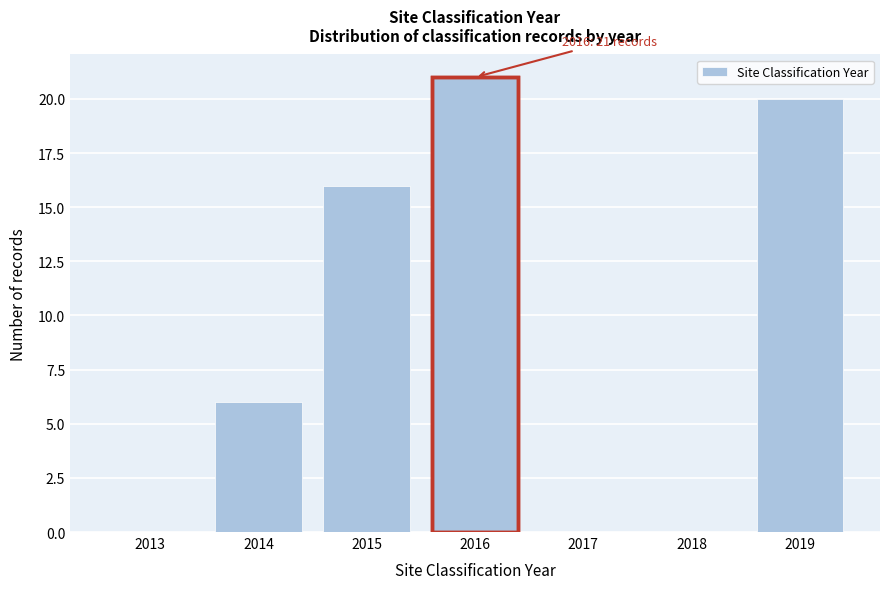

Reading left to right, what are all the values shown in this chart?

2013=0	2014=6	2015=16	2016=21	2017=0	2018=0	2019=20